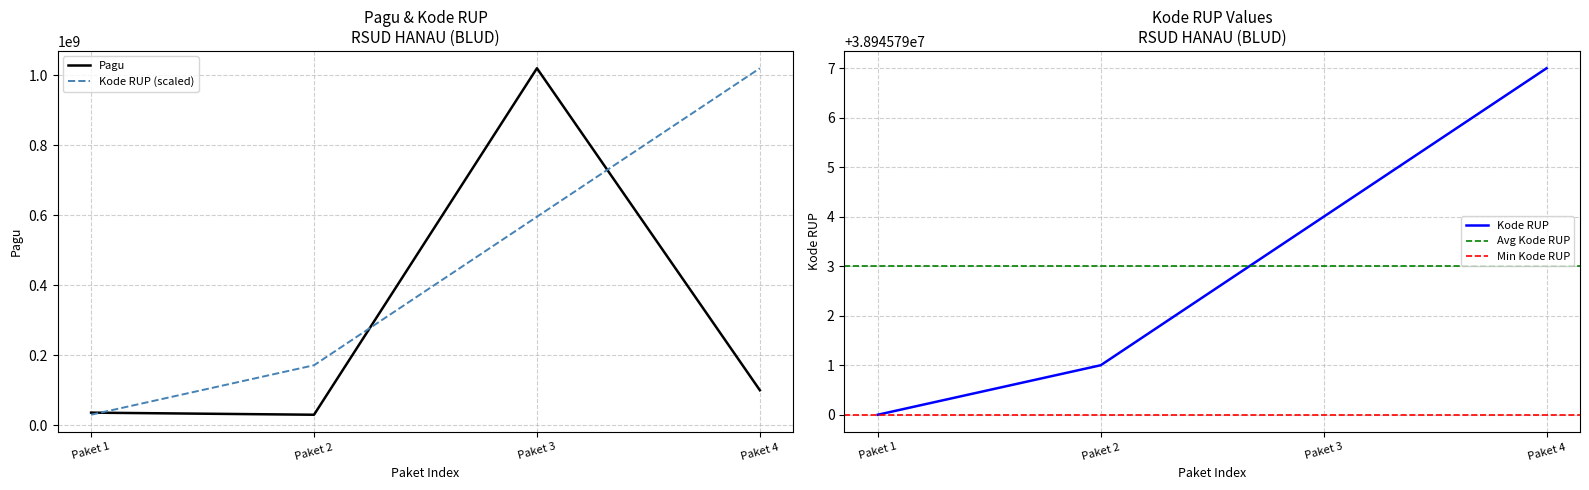

Is the value of Pagu at Paket 1 greater than the value of Kode RUP (scaled) at Paket 4?

No